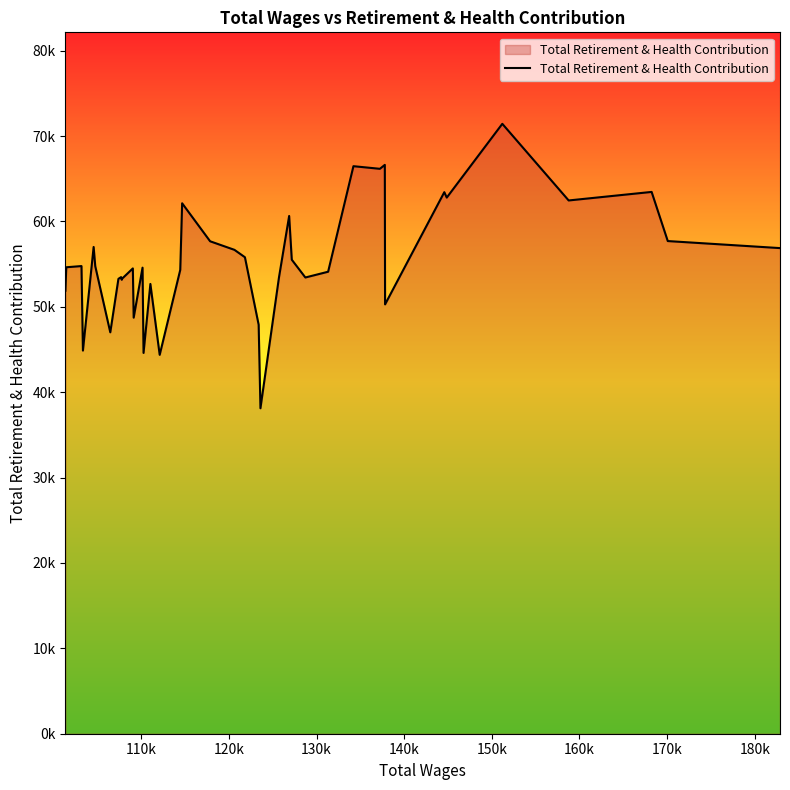

Is this an area chart (filled region under the line)?

Yes